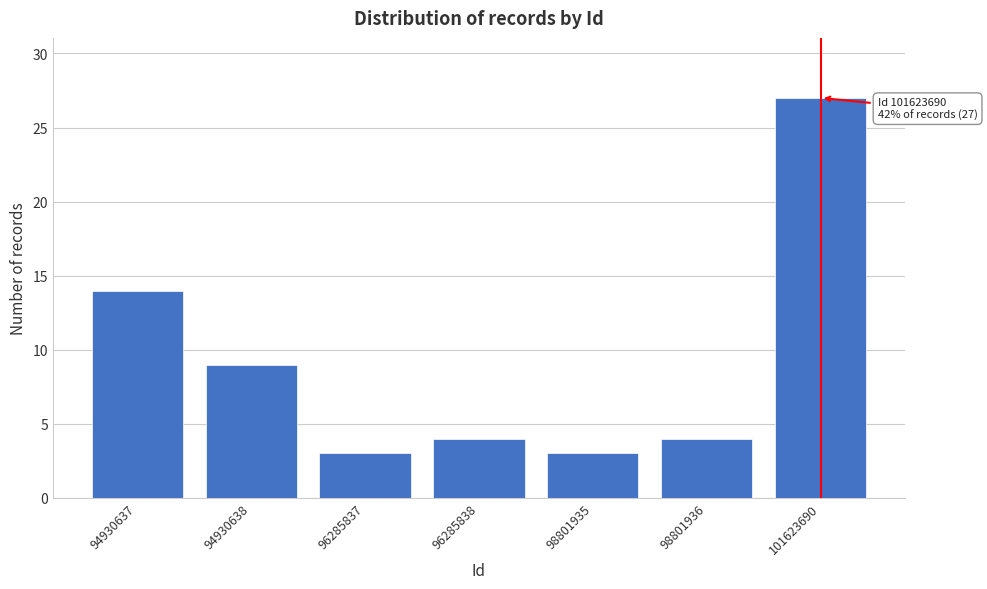

Reading left to right, list all the values displayed in this chart.

94930637=14	94930638=9	96285837=3	96285838=4	98801935=3	98801936=4	101623690=27